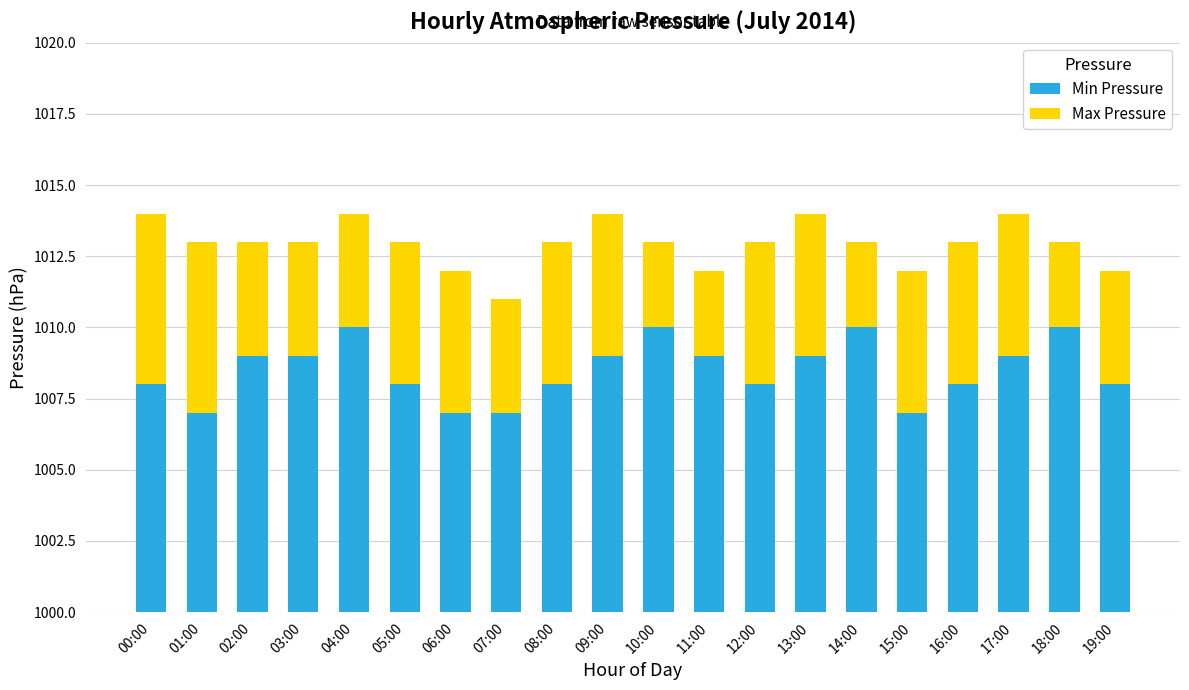

How many series are shown in this chart?

2